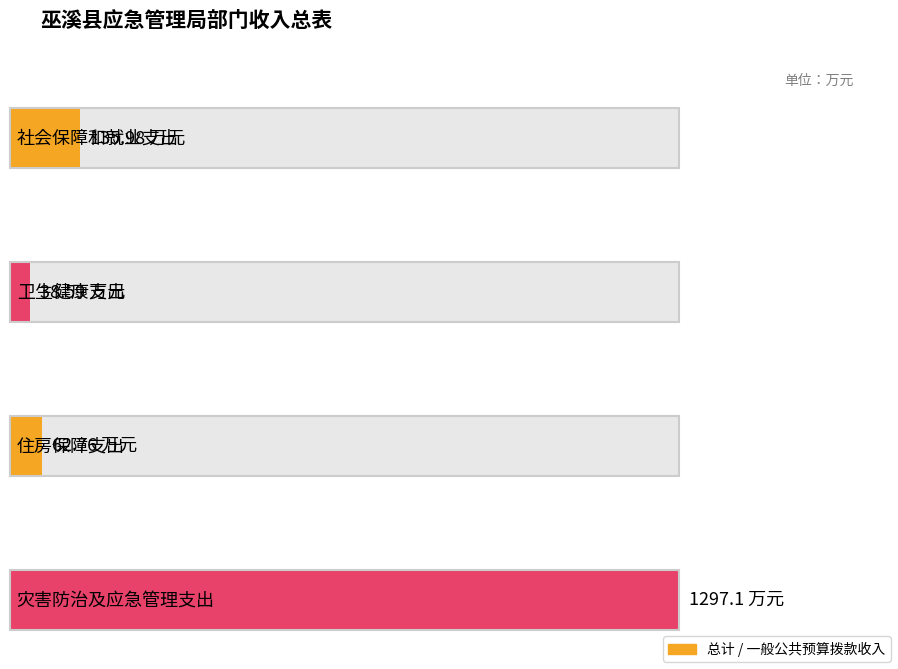

Does the chart contain any negative values?

No